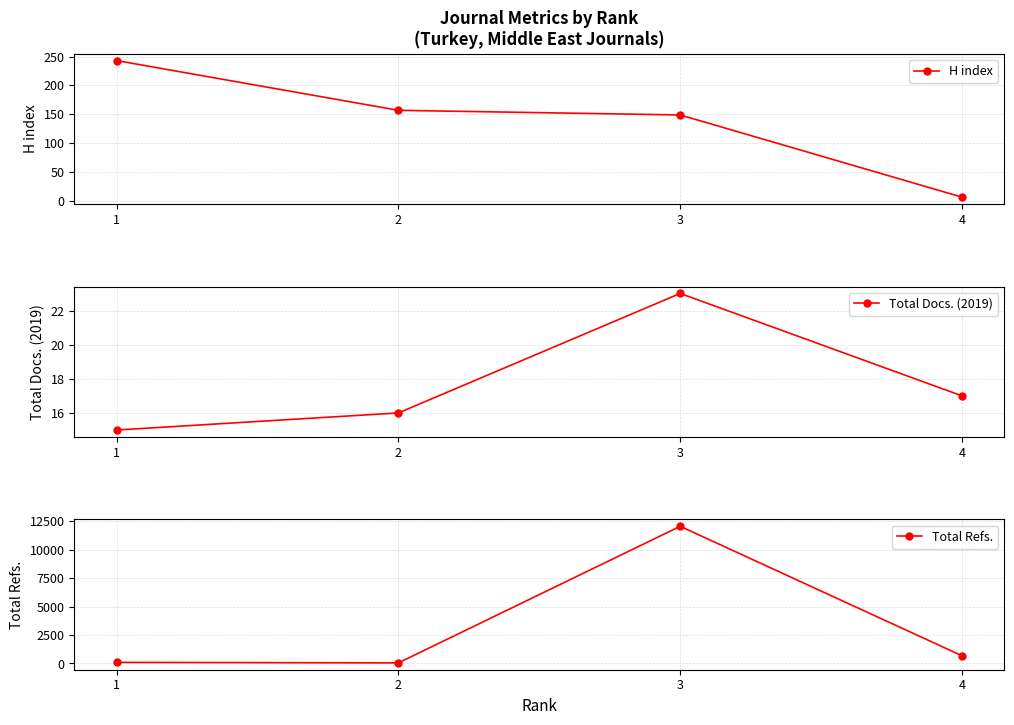

Which series has the largest total across all categories?

Total Refs.